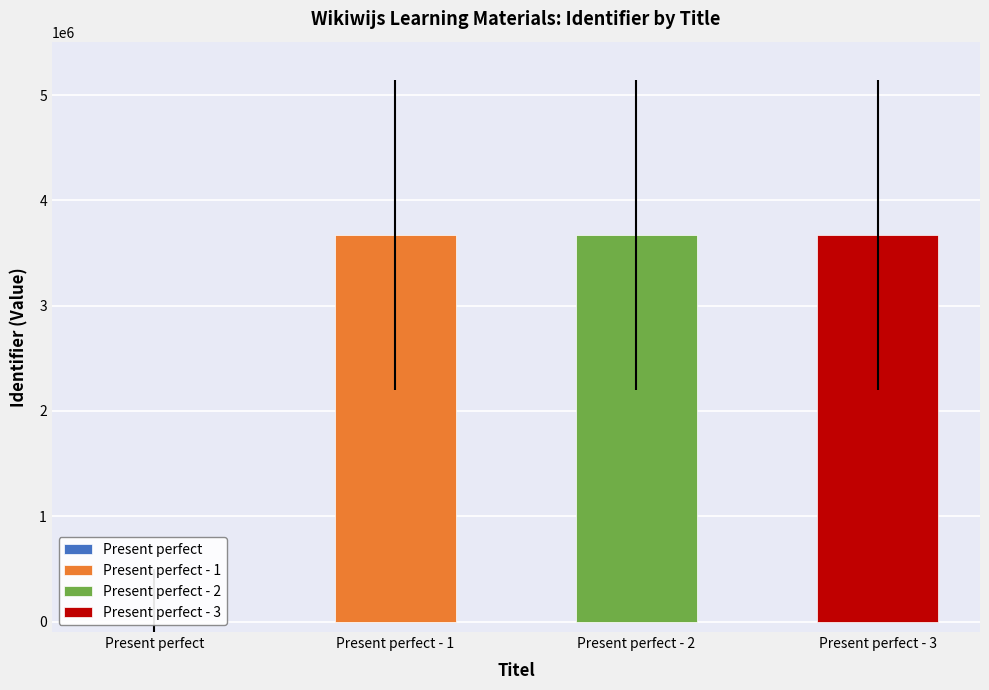

What is the label of the 1st bar from the right?

Present perfect - 3